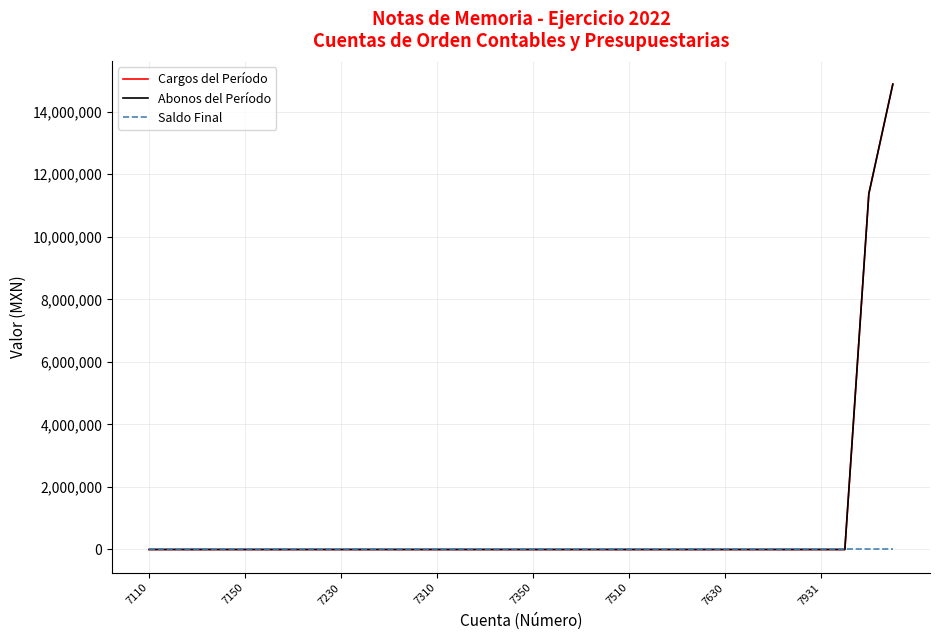

Does the chart display data point markers on the line(s)?

No